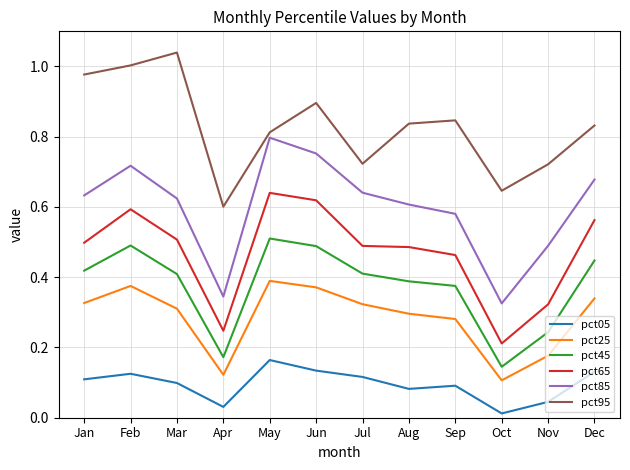

List the series in order of their peak value, highest first.

pct95, pct85, pct65, pct45, pct25, pct05